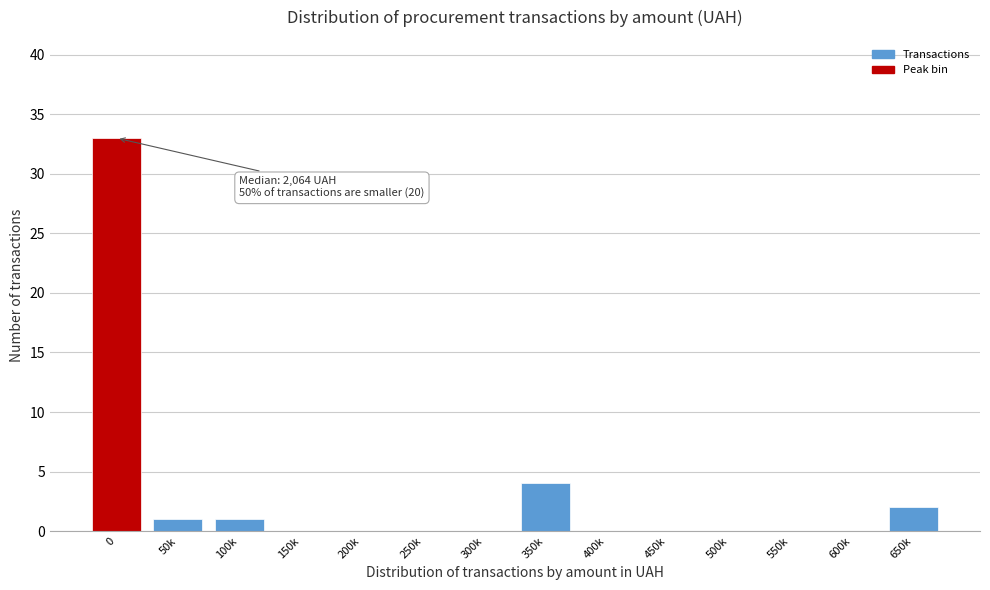

Reading left to right, list all the values displayed in this chart.

0=33	50k=1	100k=1	150k=0	200k=0	250k=0	300k=0	350k=4	400k=0	450k=0	500k=0	550k=0	600k=0	650k=2